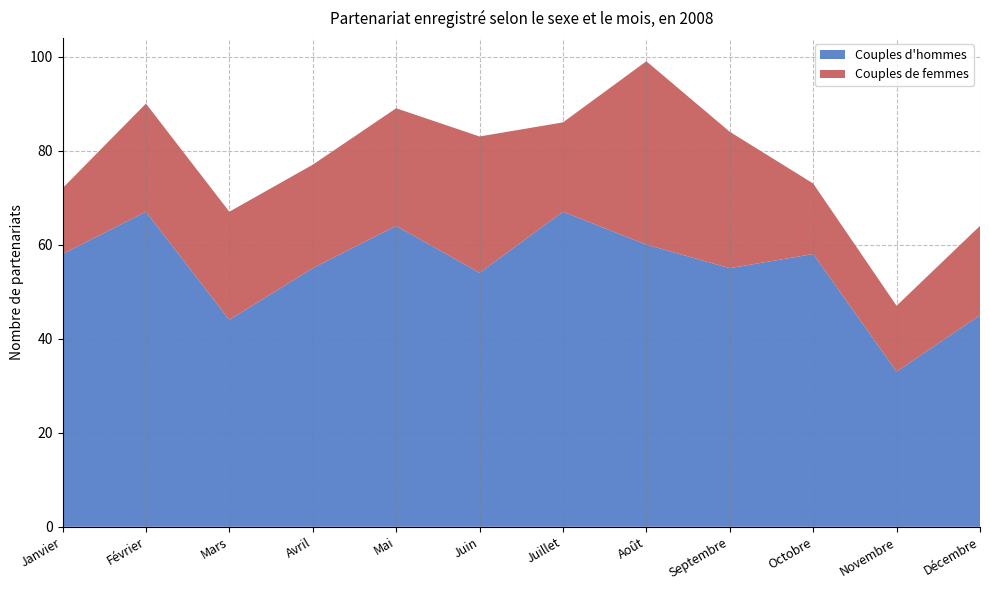

Reading right to left, extract all data points from this chart.

Couples d'hommes: 45	33	58	55	60	67	54	64	55	44	67	58
Couples de femmes: 19	14	15	29	39	19	29	25	22	23	23	14